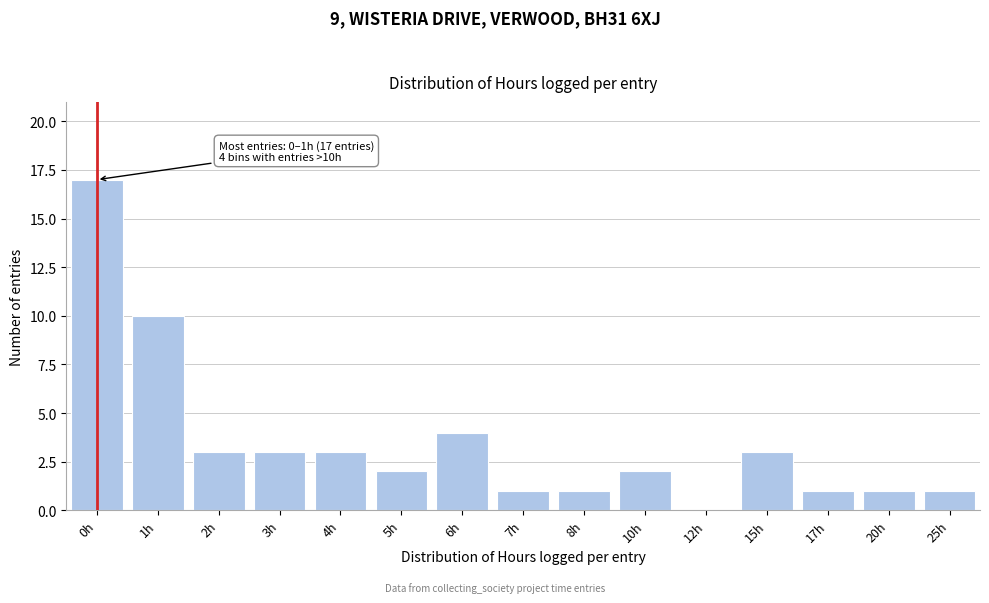

Reading left to right, what are all the values shown in this chart?

0h=17	1h=10	2h=3	3h=3	4h=3	5h=2	6h=4	7h=1	8h=1	10h=2	12h=0	15h=3	17h=1	20h=1	25h=1